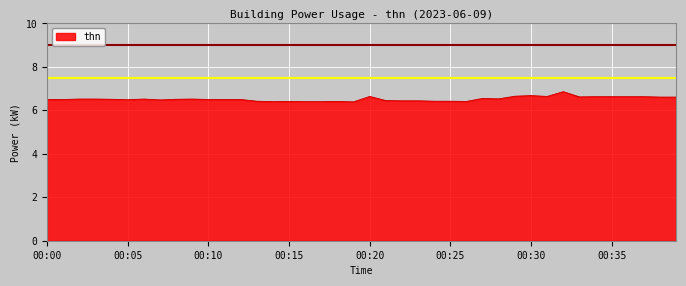

What is the average value?

6.5